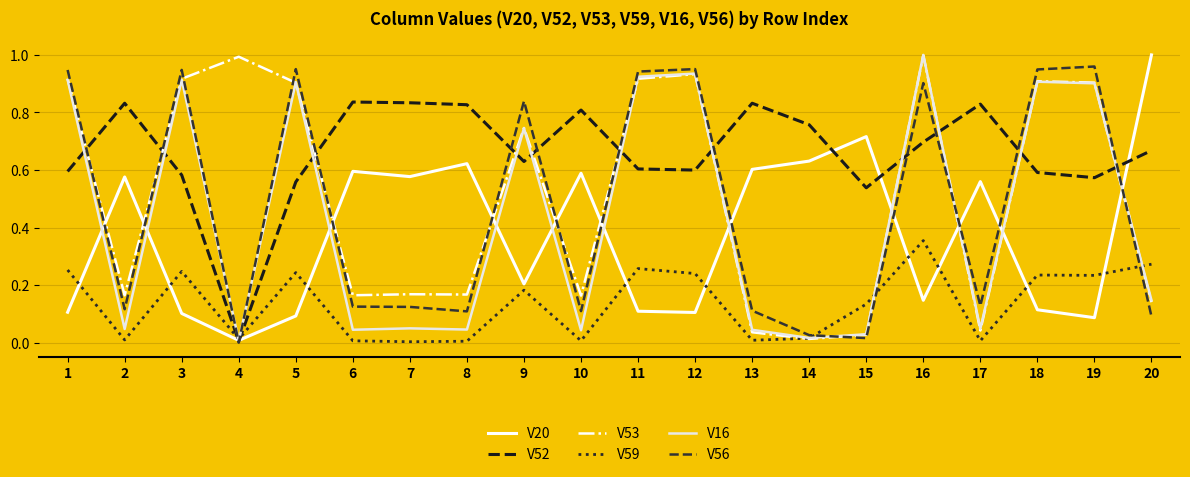

What is the difference between the second highest and minimum values in the V59 series?

0.3